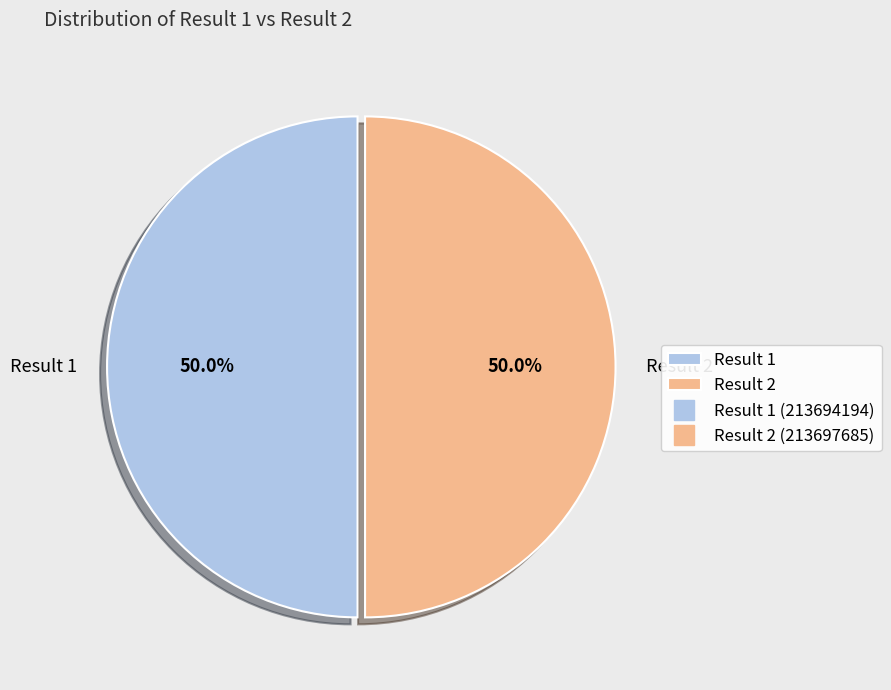

How much of the chart is everything except Result 2?

50.0%